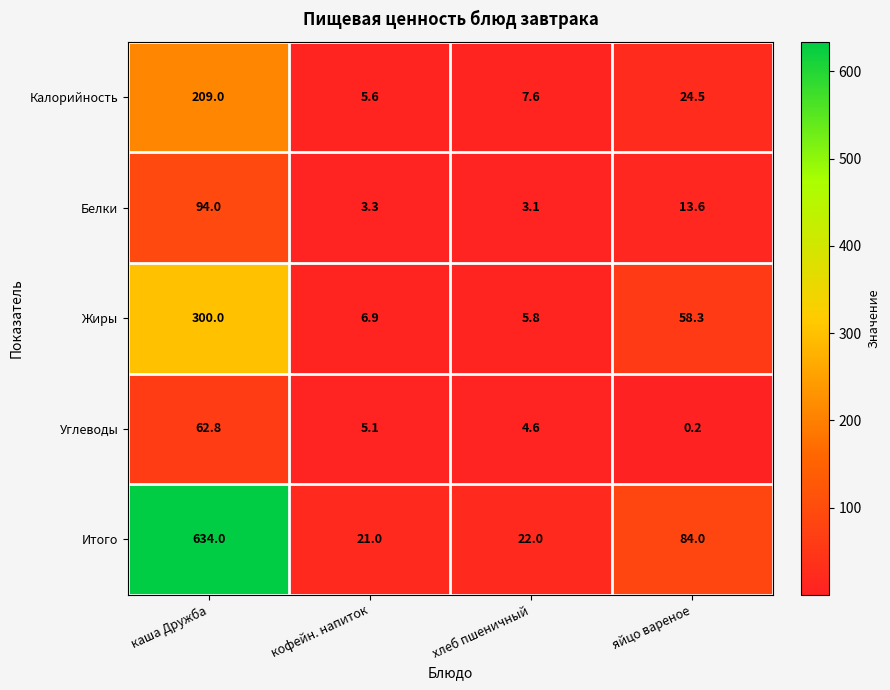

What is the difference between the maximum and minimum values in the Белки series?

90.9